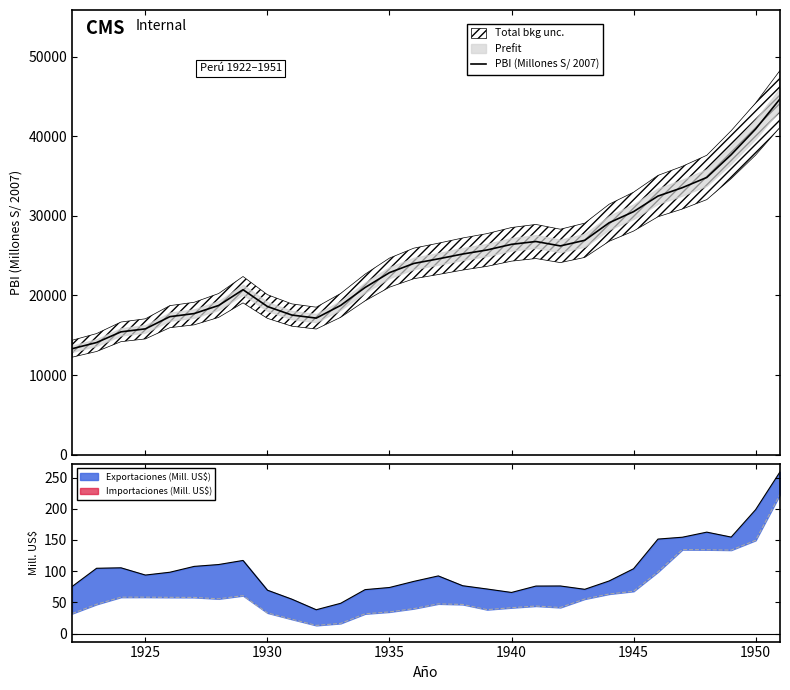

How many points are higher than both their immediate neighbors (excluding endpoints)?

2